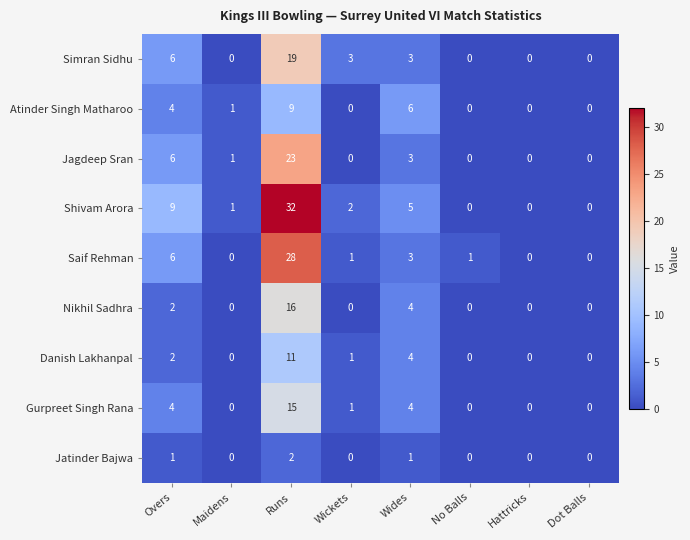

The value of Simran Sidhu at Hattricks is 10. True or false?

False